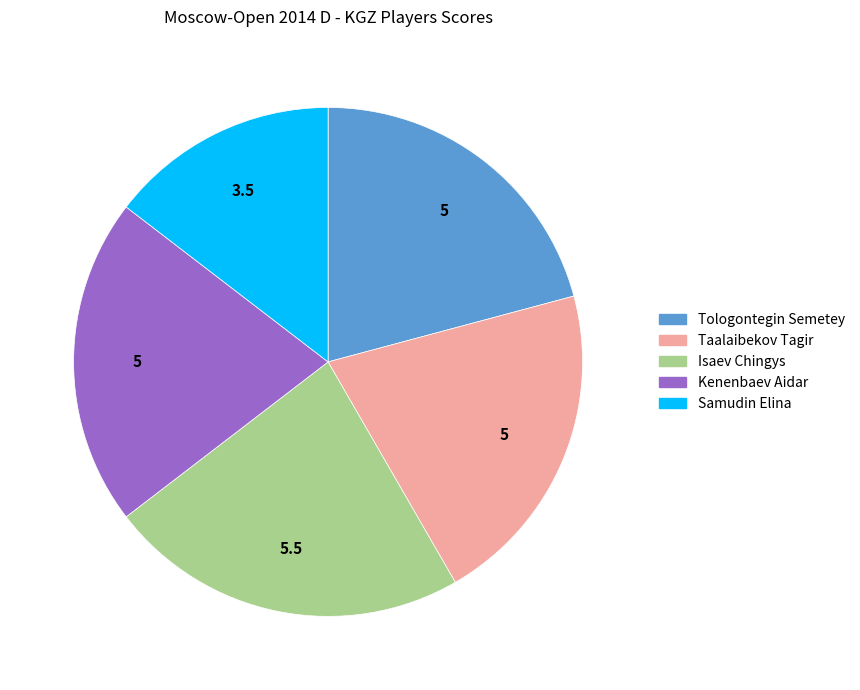

True or false: Samudin Elina accounts for 8% of the total.

False